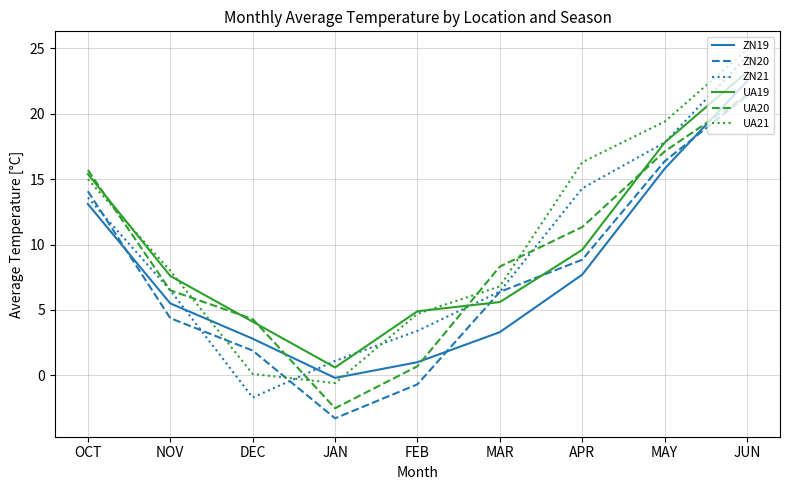

The ZN21 series shows 9.2 at NOV. True or false?

False